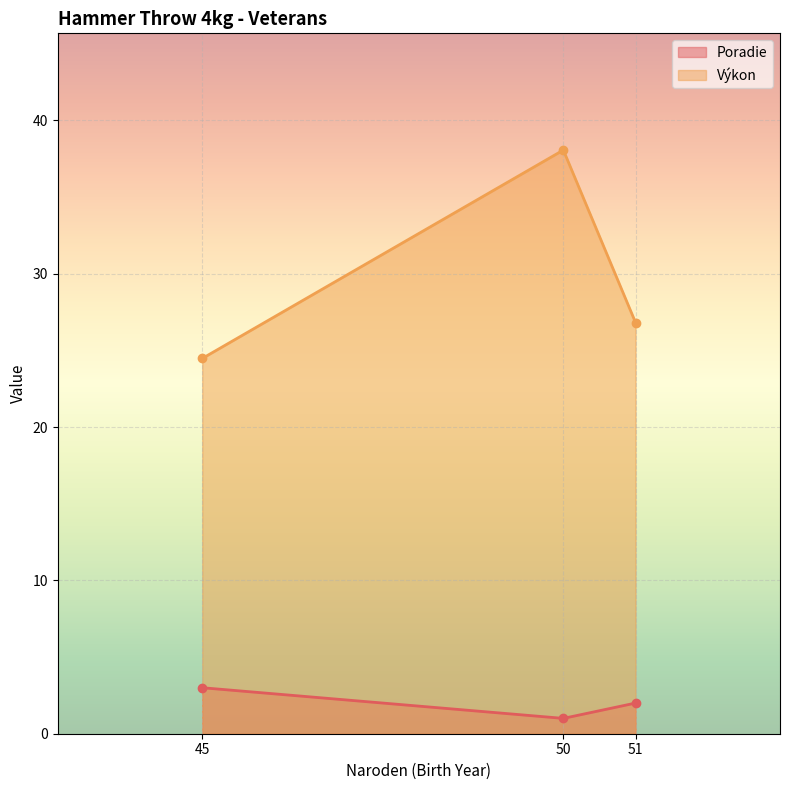

Reading left to right, what are all the values shown in this chart?

Poradie: 3.0	1.0	2.0
Výkon: 24.5	38.1	26.8